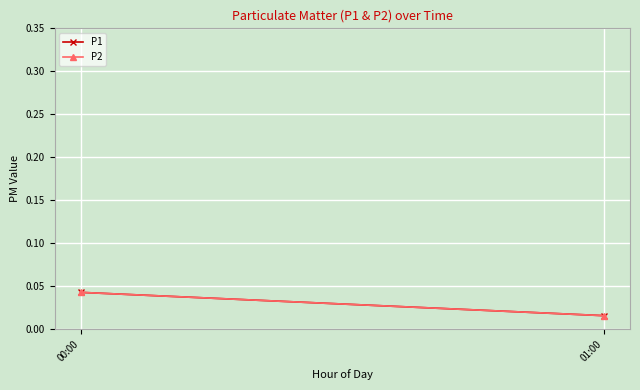

Reading left to right, extract all data points from this chart.

P1: 00:00=0.0	01:00=0.0
P2: 00:00=0.0	01:00=0.0